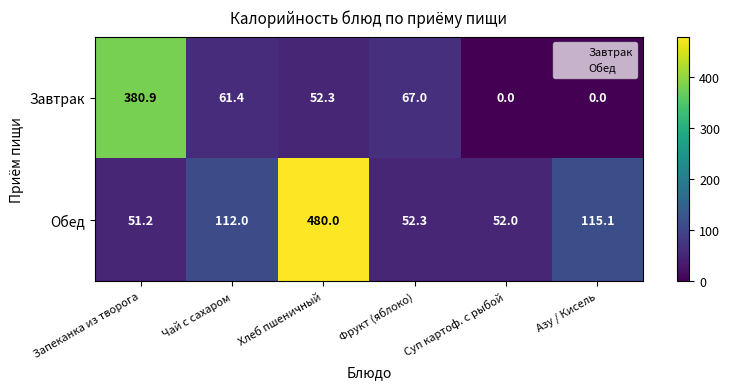

True or false: Завтрак has a value of 0.0 at Суп картоф. с рыбой.

True